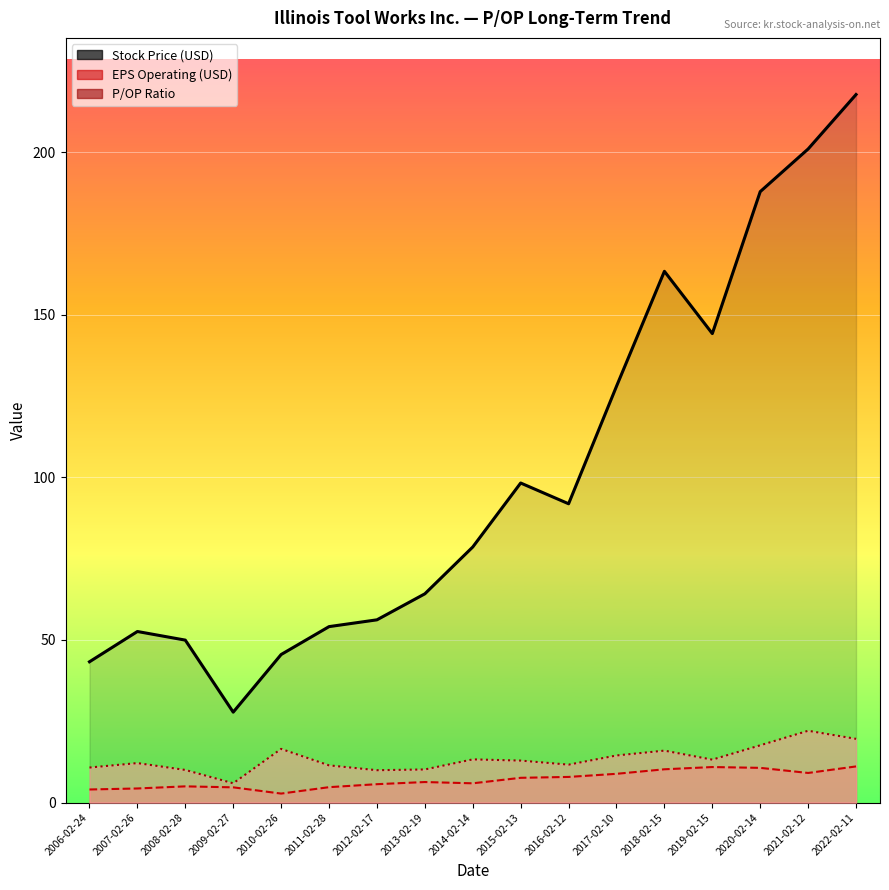

How many interior local valleys (lower than both neighbors) does the data have?

3